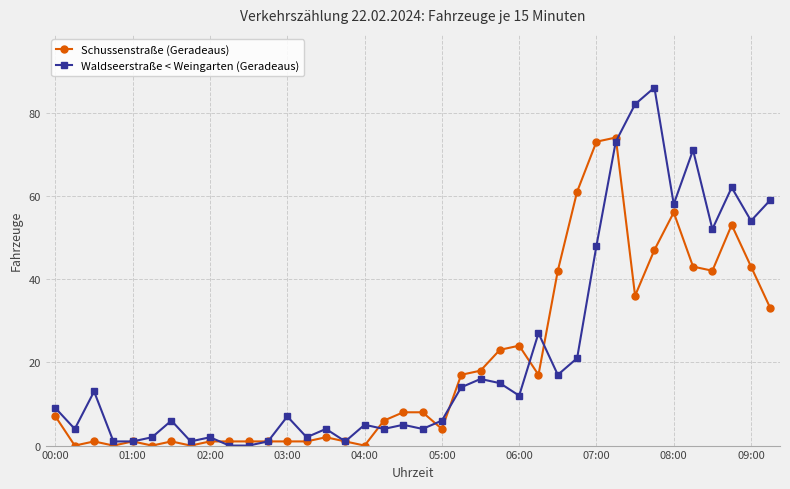

True or false: Schussenstraße (Geradeaus) has more than 1 interior local peaks.

True